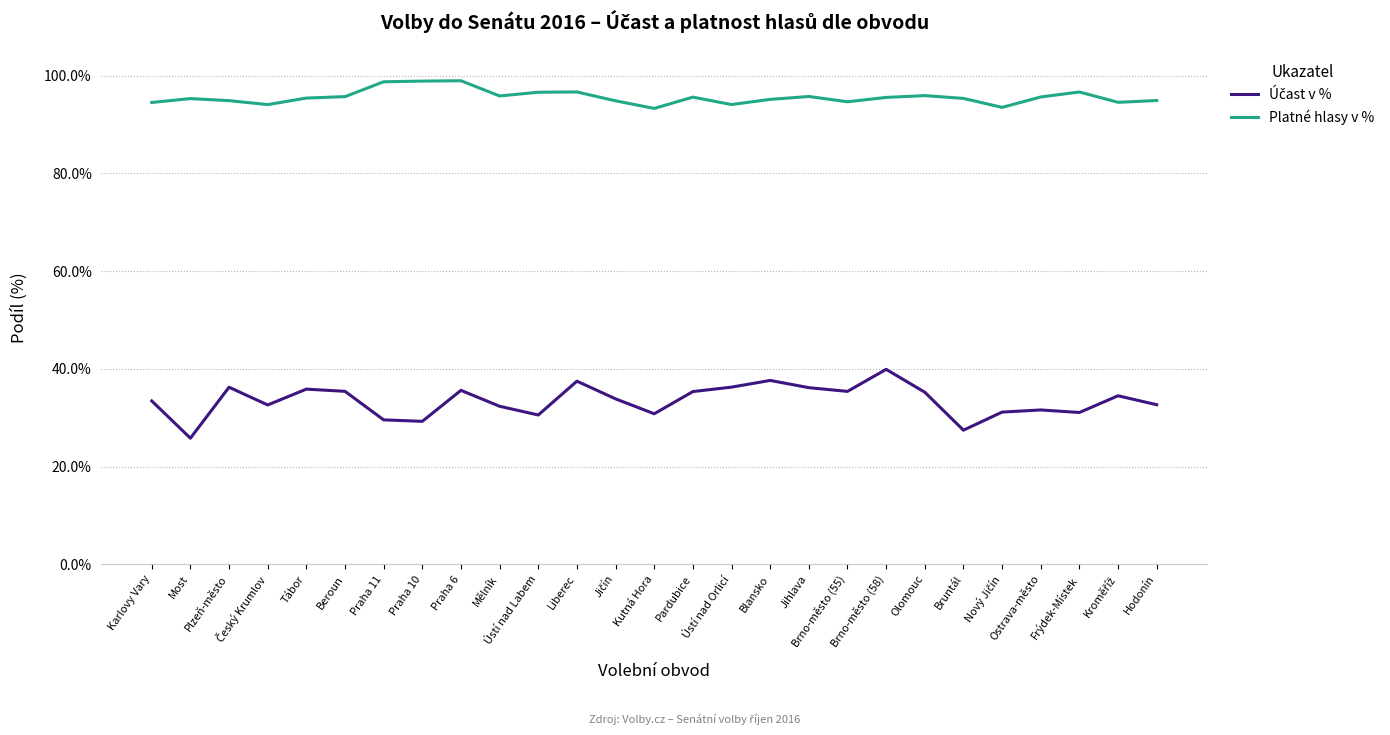

What is the smallest value displayed?

25.8